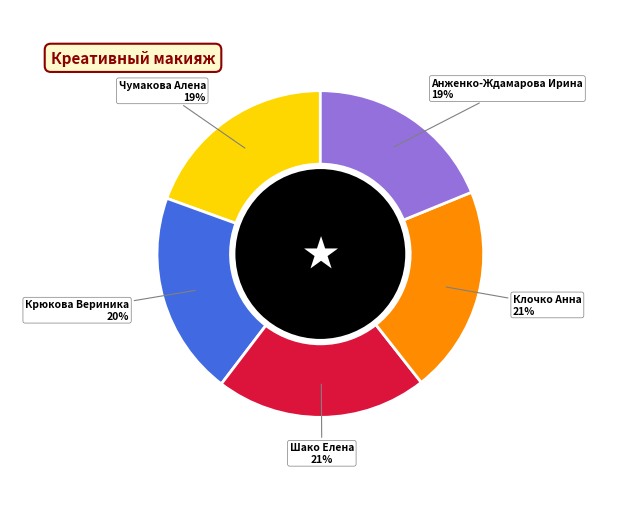

Is it true that Шако Елена is 21% of the pie?

True